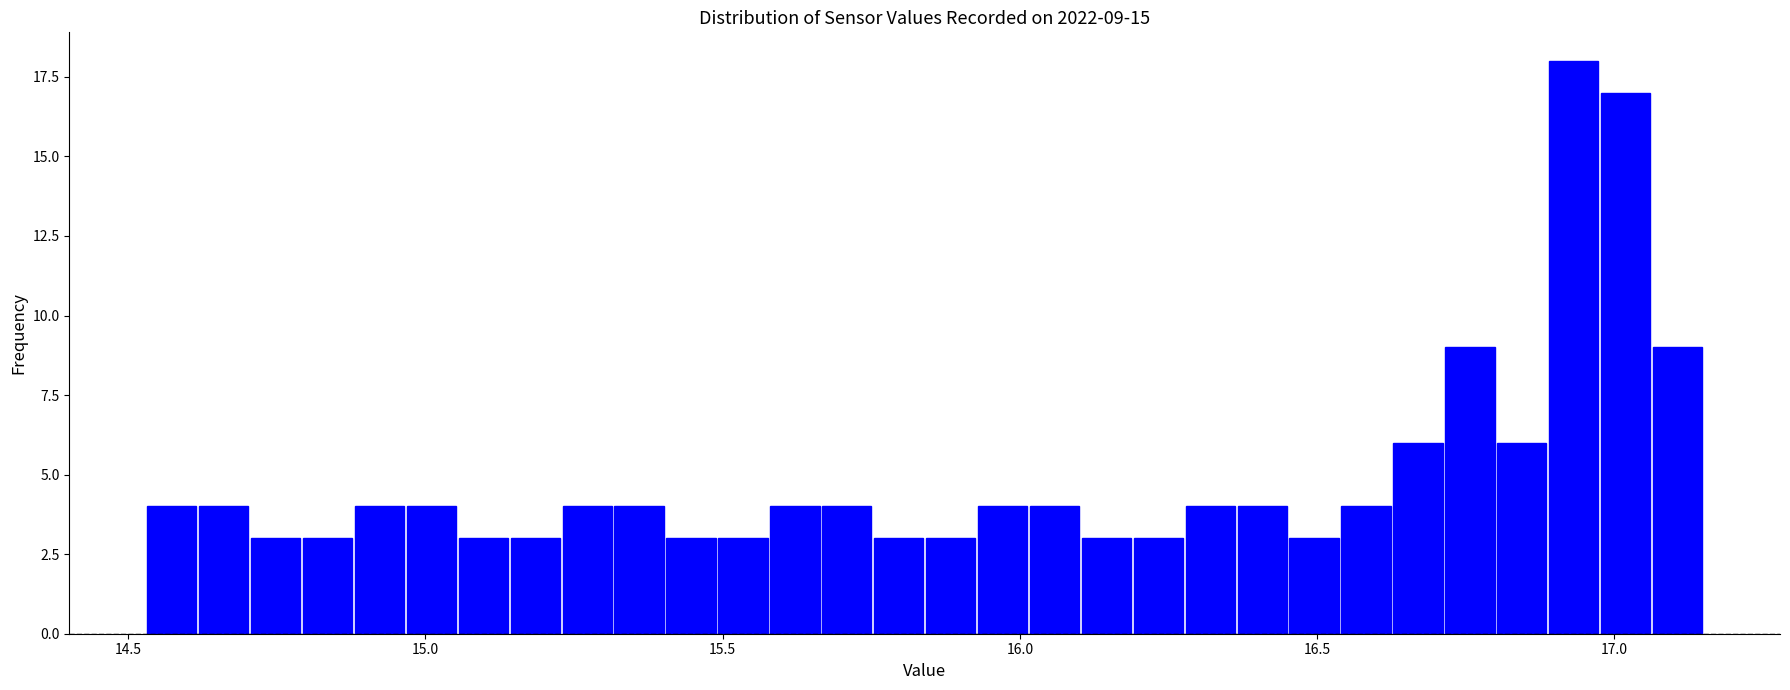

Read against the x-axis, roughly where is the centre of the tallest bar?

16.95